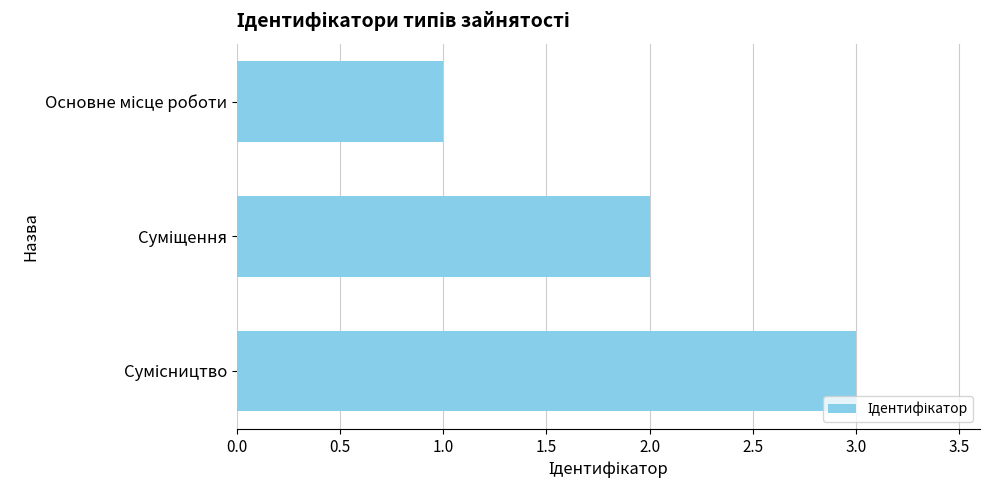

What is the sum of all values?

6